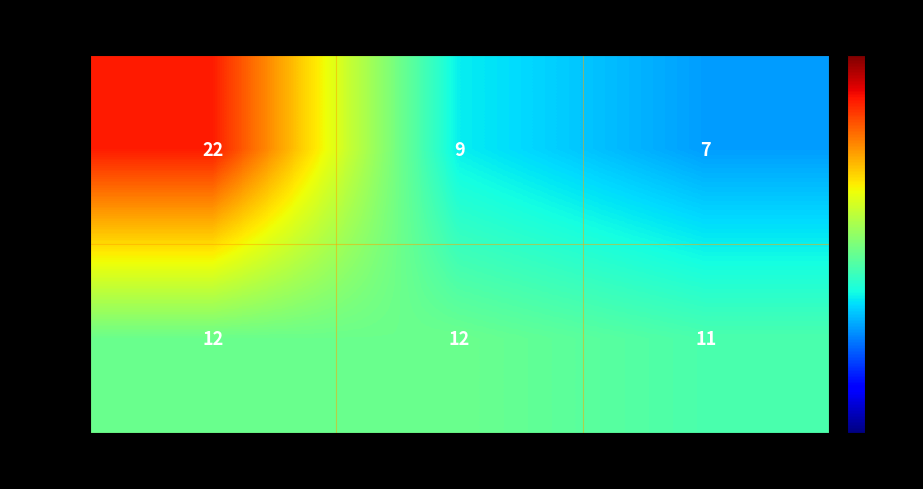

Reading left to right, what are all the values shown in this chart?

Score 1: 22	9	7
Score 2: 12	12	11